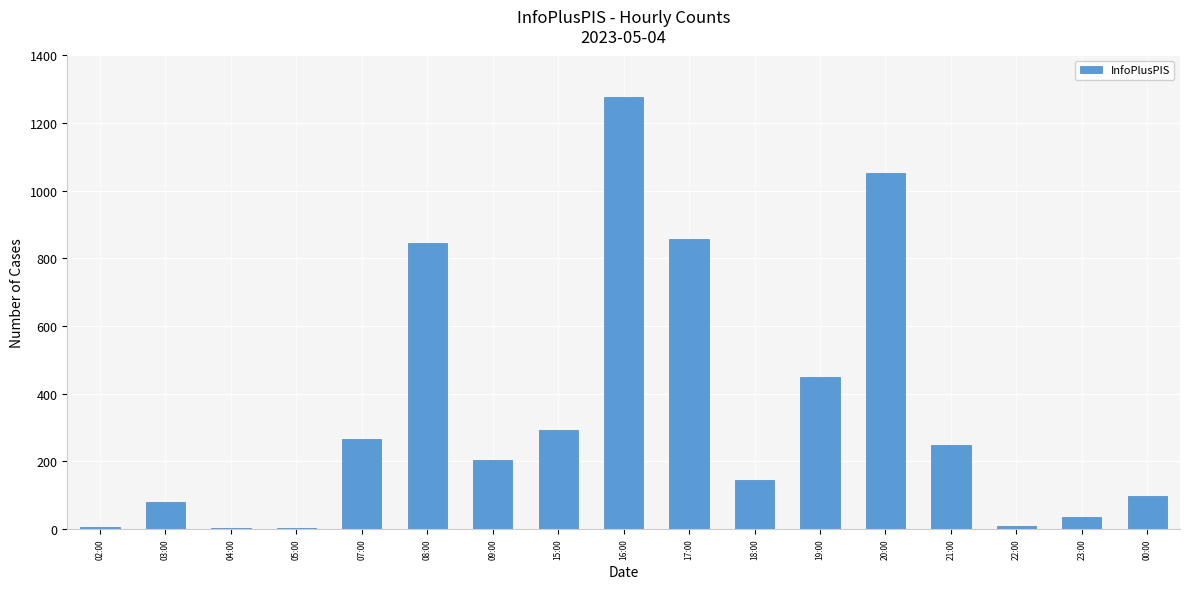

Between 20:00 and 19:00, which is larger?

20:00